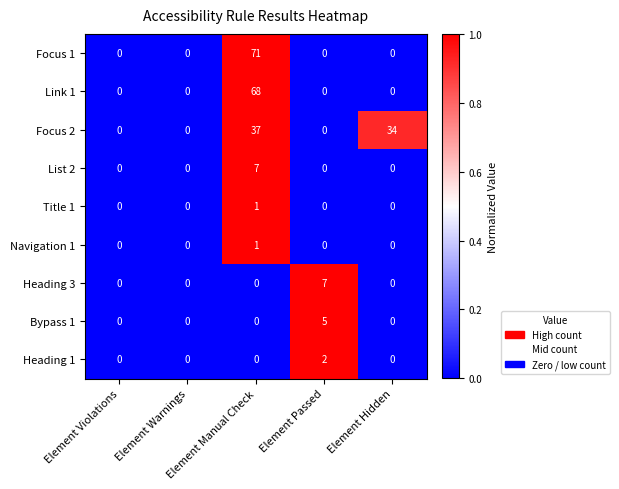

What is the total value across all series at Element Passed?

14